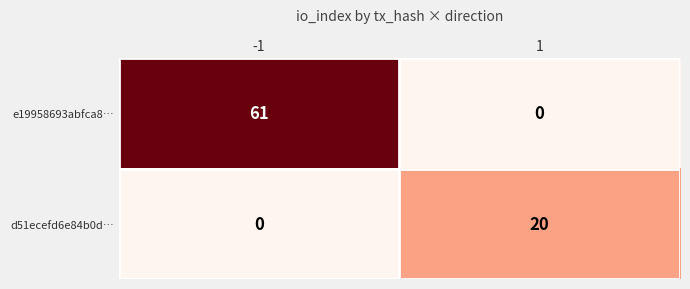

Count the number of data series in this chart.

2